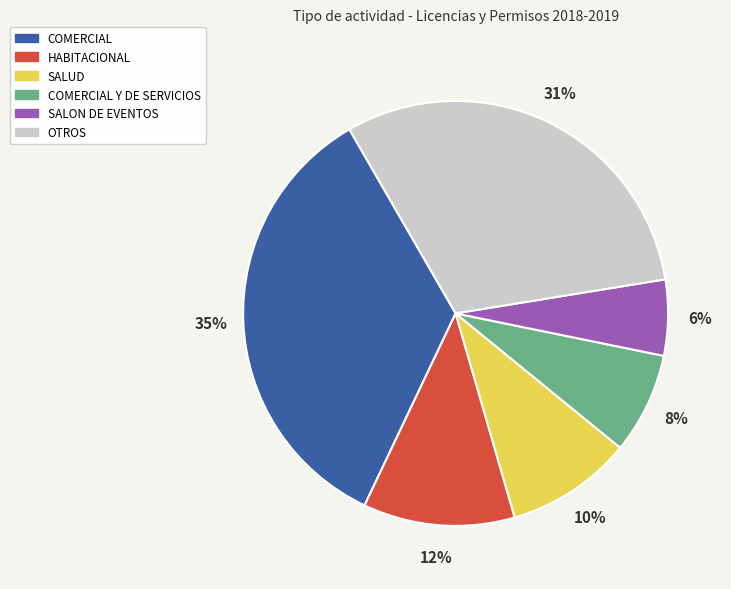

How many slices are in this pie chart?

6